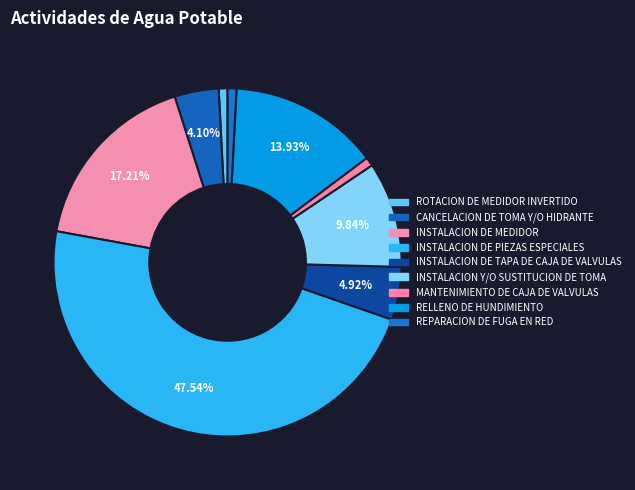

Which slice is the largest?

INSTALACION DE PIEZAS ESPECIALES